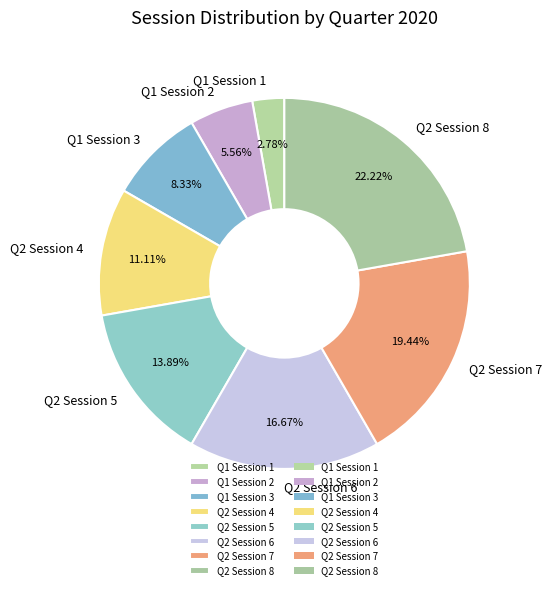

What is the ratio of the value at Q1 Session 2 to the value at Q2 Session 4?

0.5